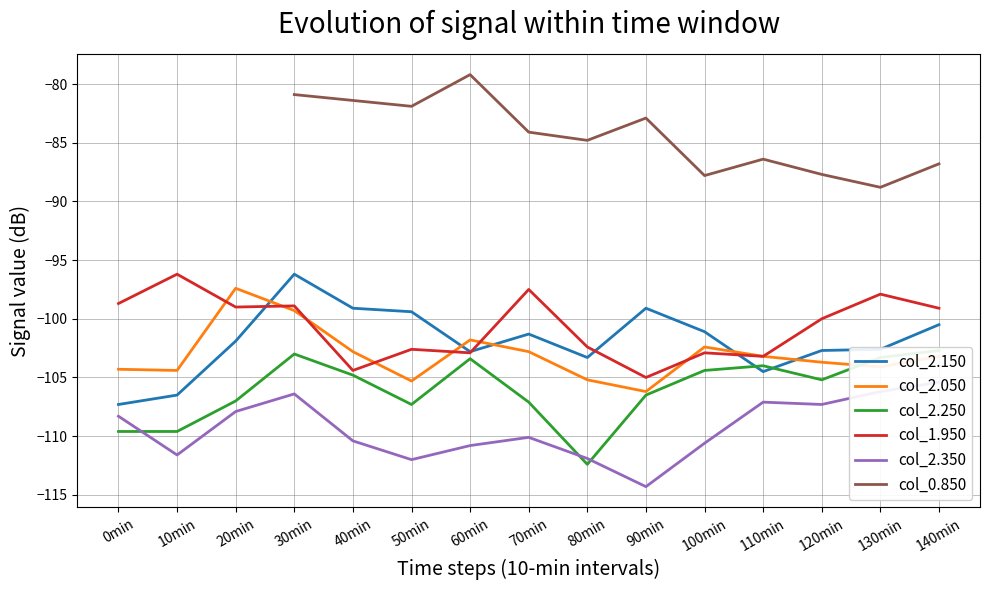

What is the label of the 3rd point from the left?

20min